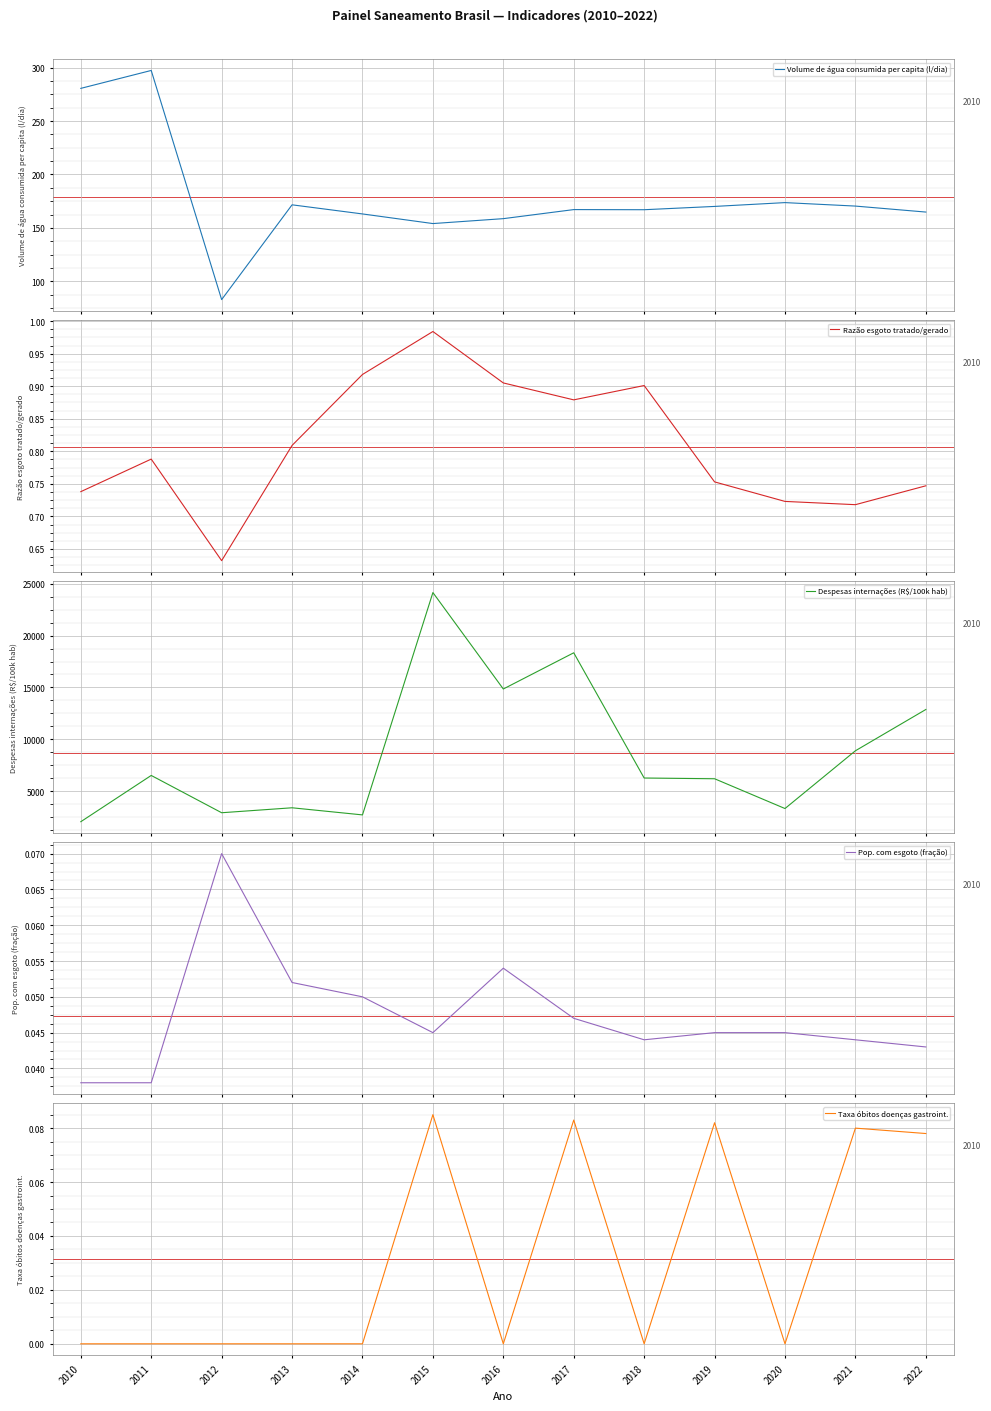

True or false: Pop. com esgoto (fração) and Volume de água consumida per capita (l/dia) cross at least once.

False